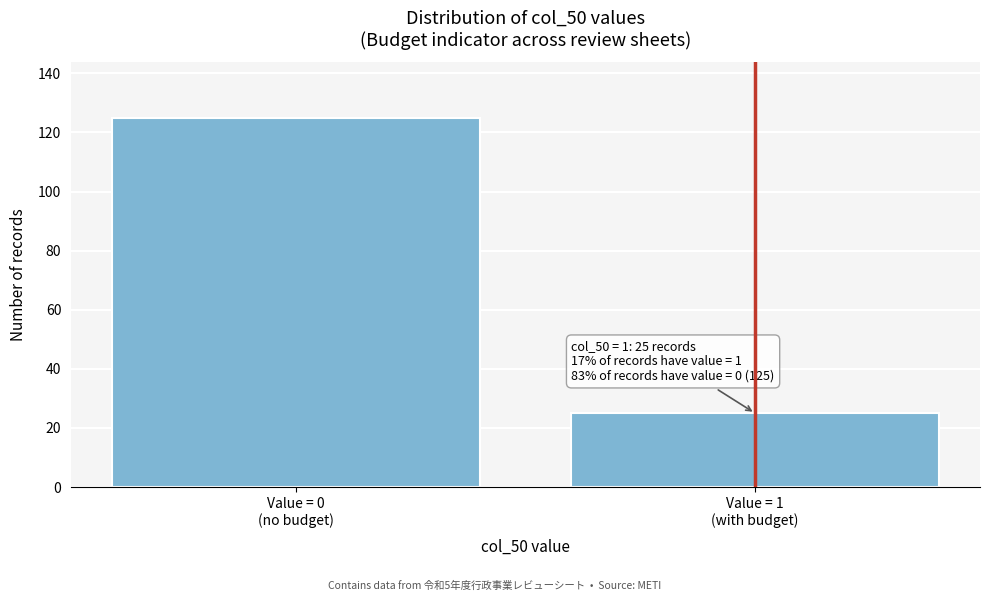

Reading left to right, what are all the values shown in this chart?

125	25